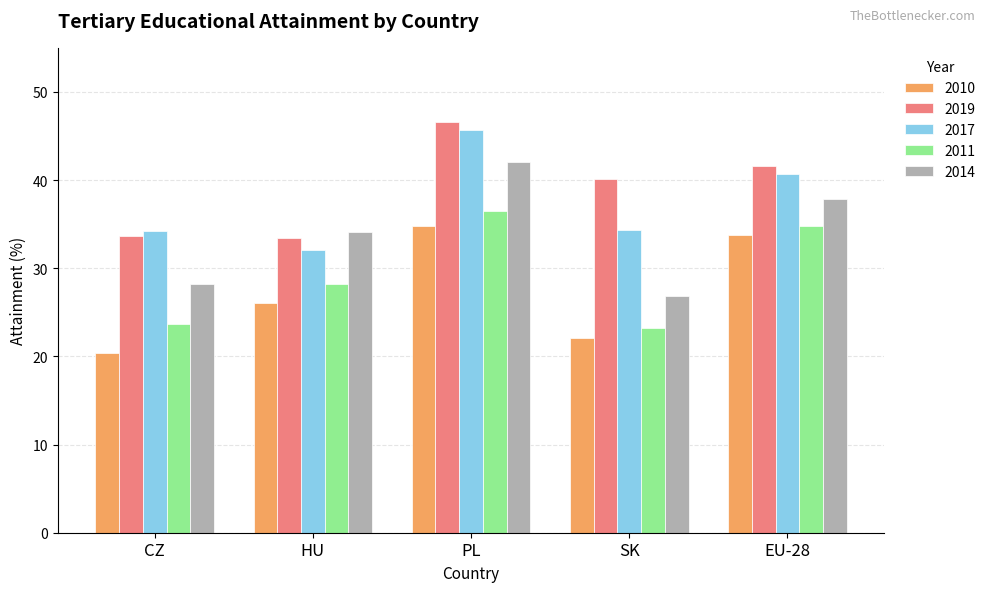

What are all the series names shown in the legend?

2010, 2019, 2017, 2011, 2014